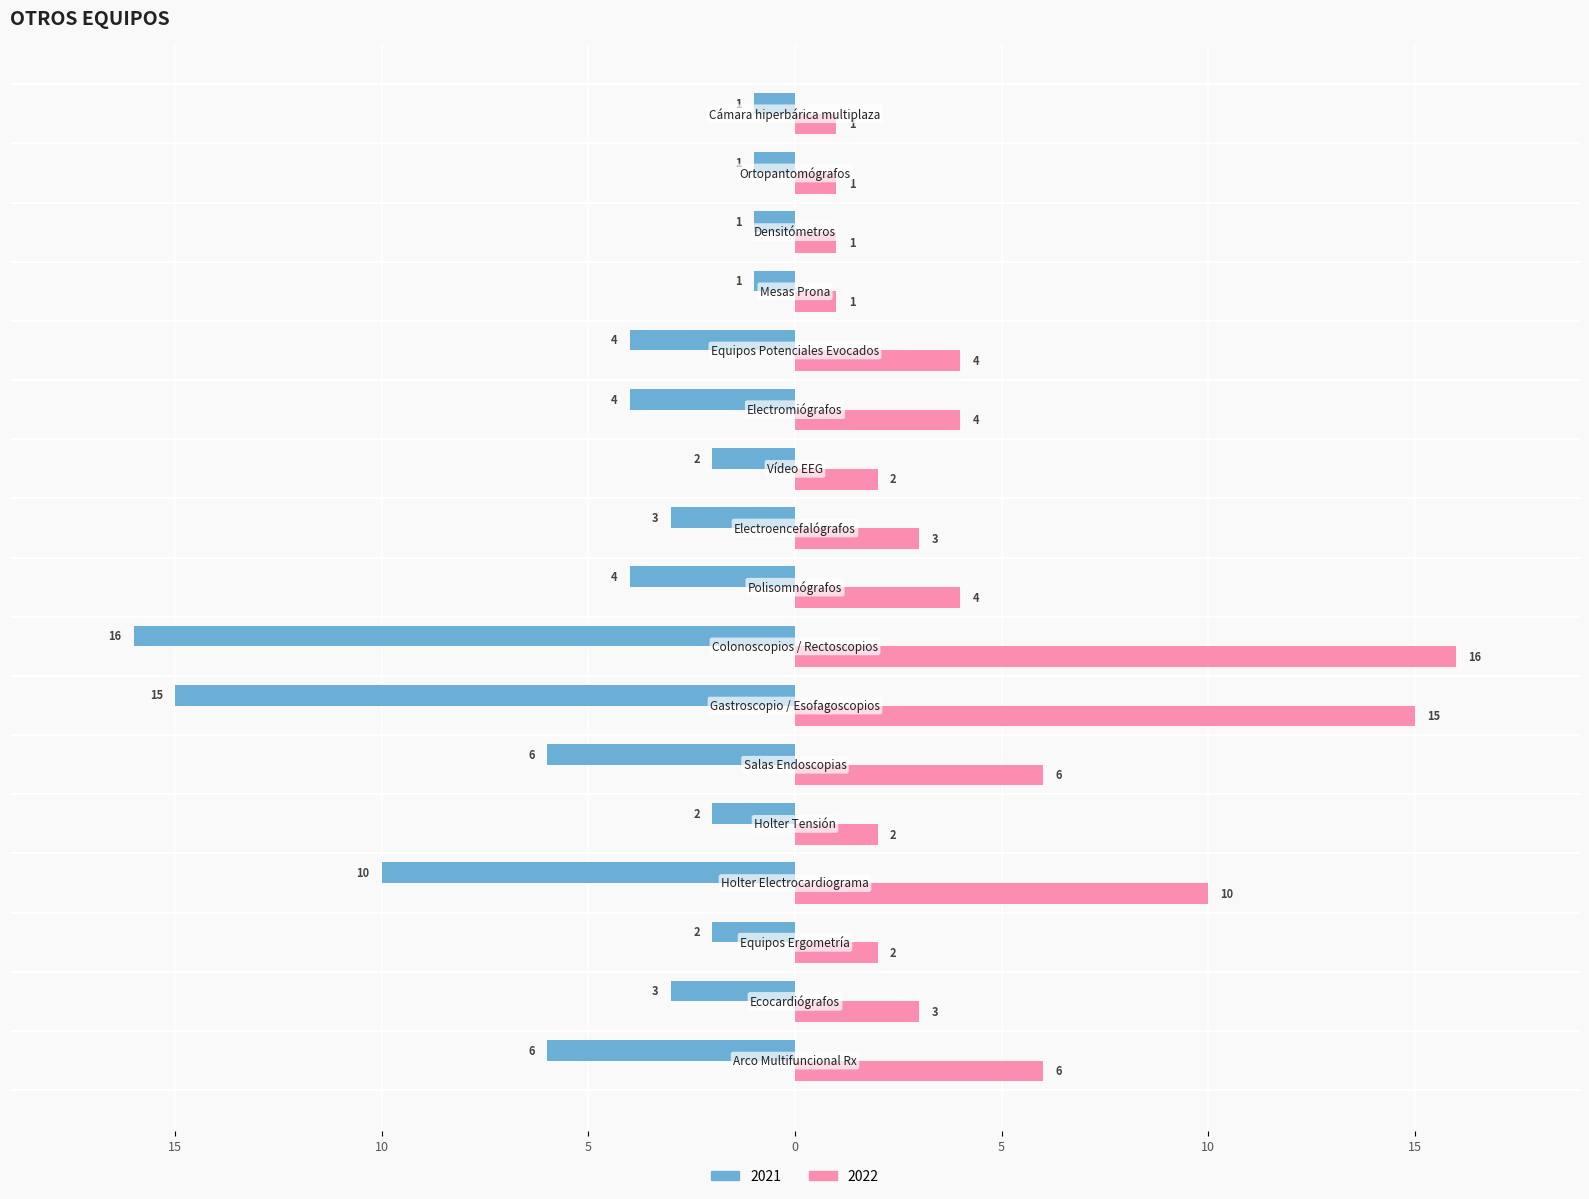

What is the label of the 15th bar from the left?

Densitómetros